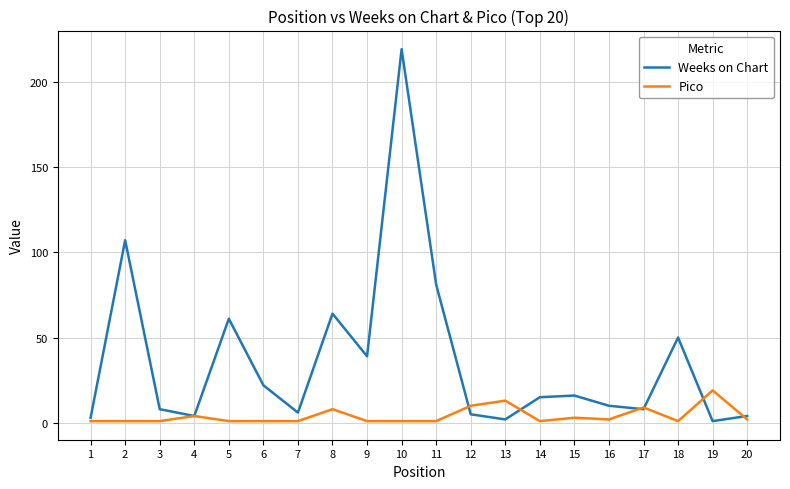

Which series changed the most between 2 and 15?

Weeks on Chart